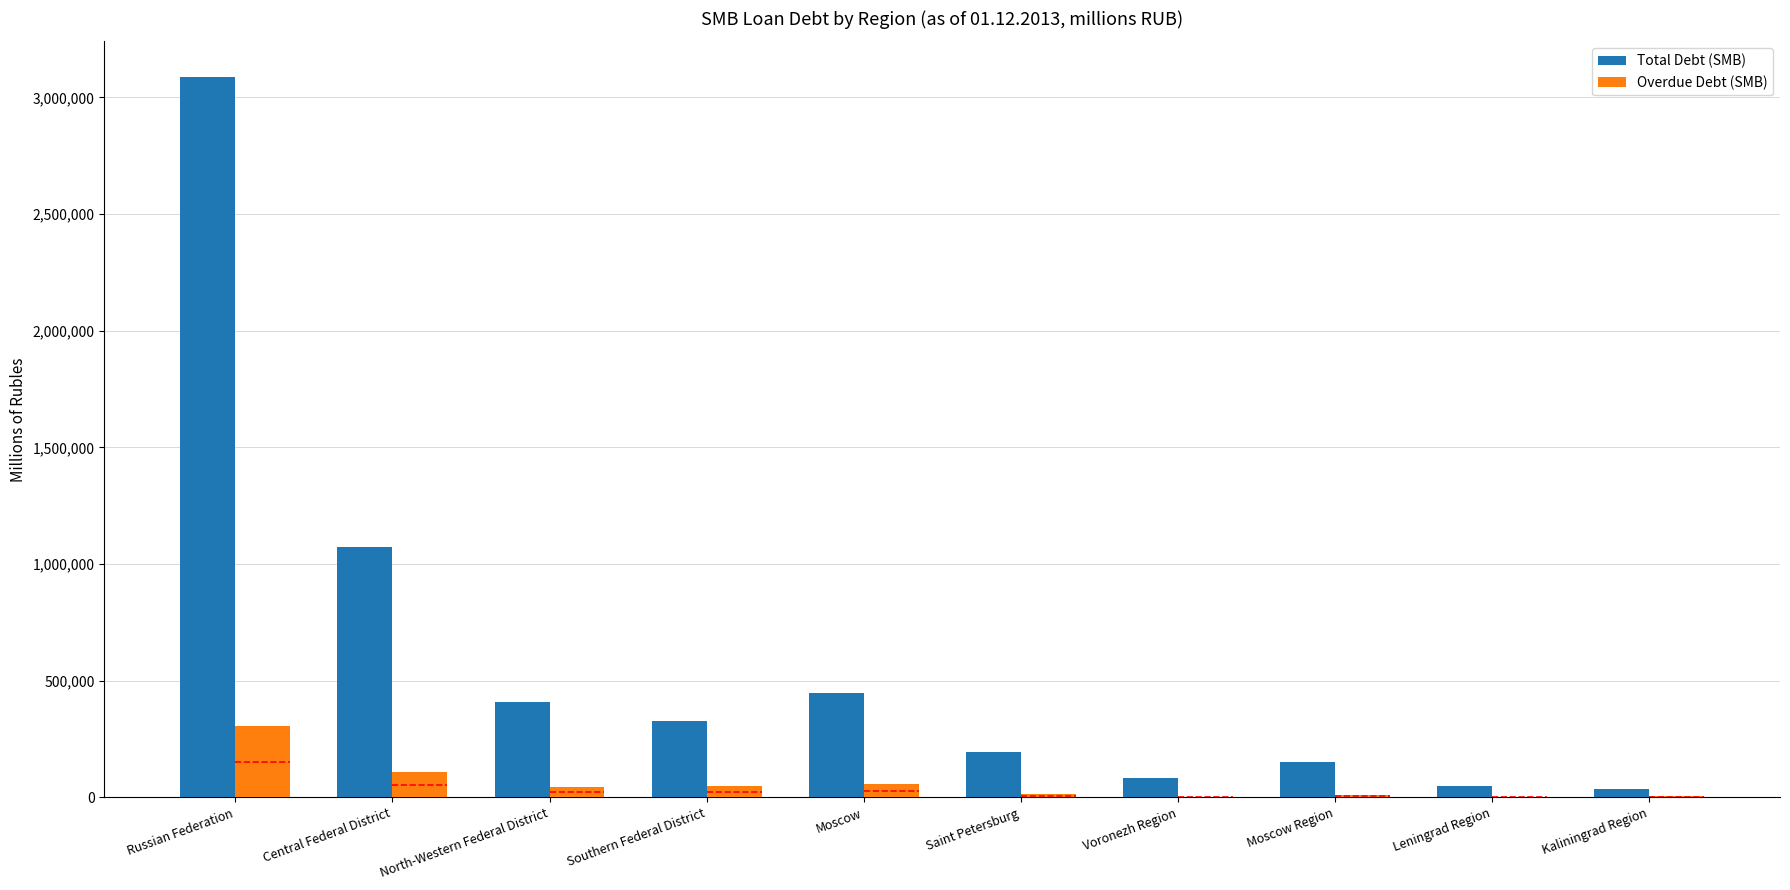

Which series has the largest total across all categories?

Total Debt (SMB)